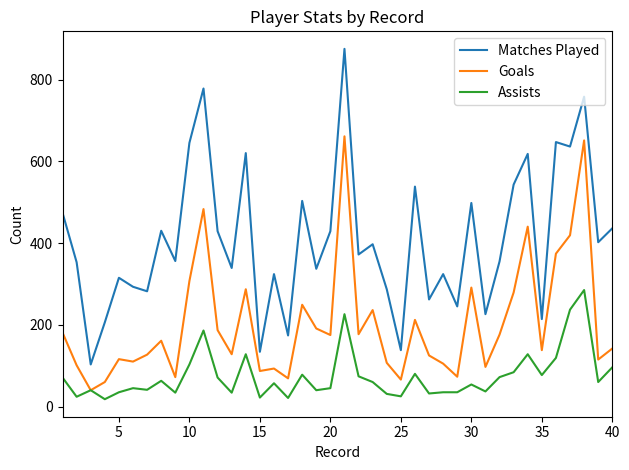

True or false: Assists and Matches Played cross at least once.

False